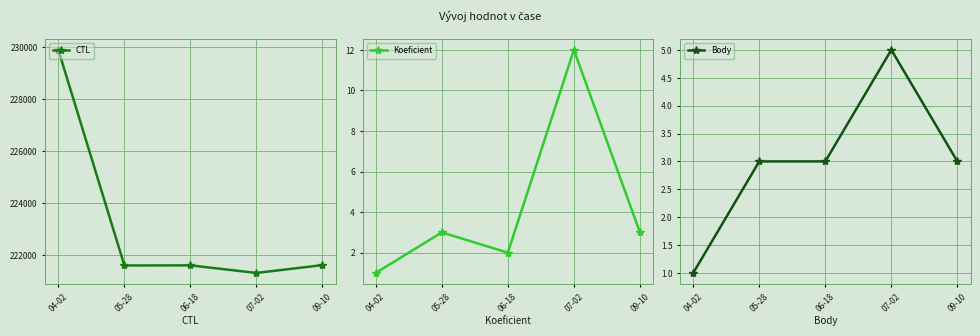

What is the difference between the maximum and second lowest values in the Koeficient series?

10